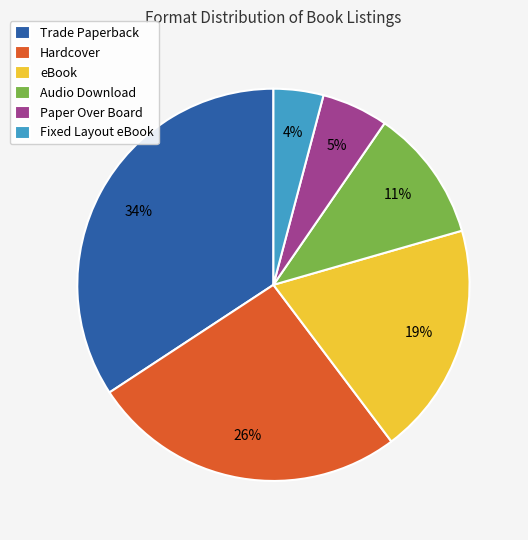

Rank the categories by value from highest to lowest.

Trade Paperback, Hardcover, eBook, Audio Download, Paper Over Board, Fixed Layout eBook